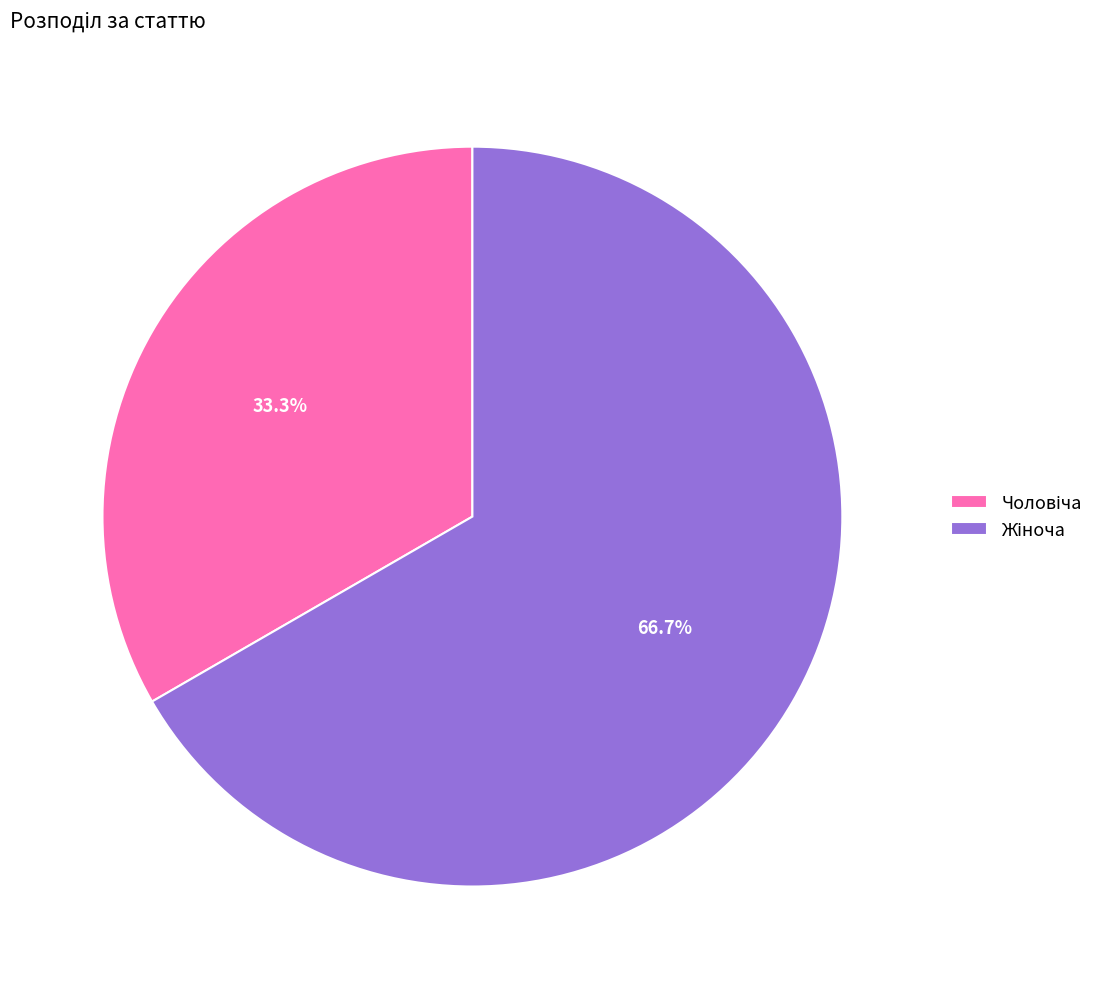

Is there any slice that represents more than half of the pie?

Yes